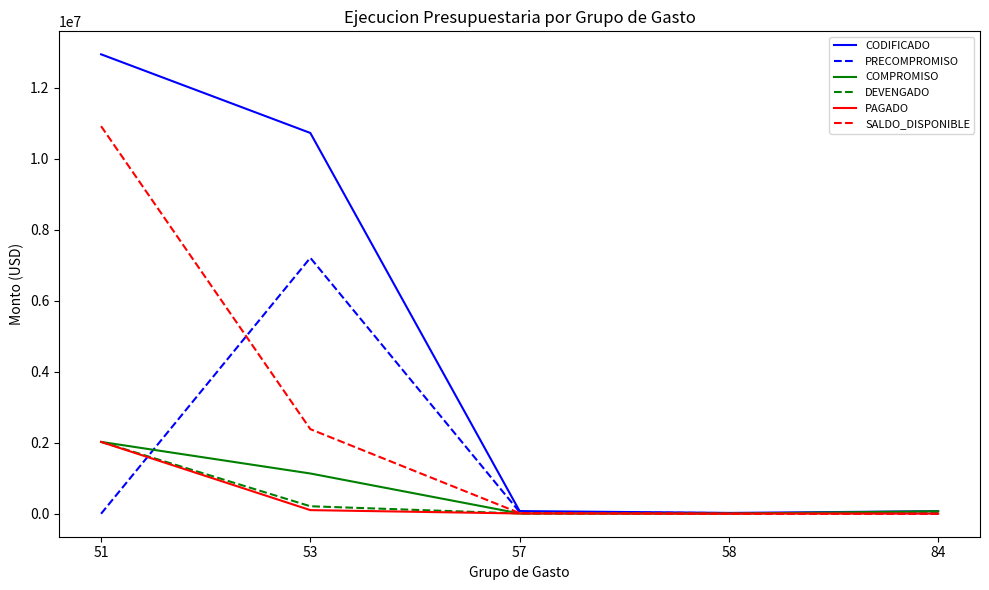

What is the highest value of the COMPROMISO series?

2023103.0